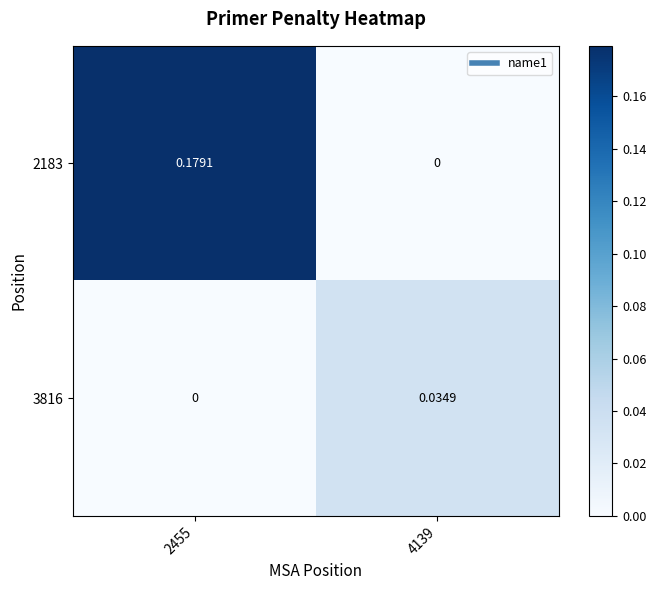

Which series changed the most between 2455 and 4139?

2183